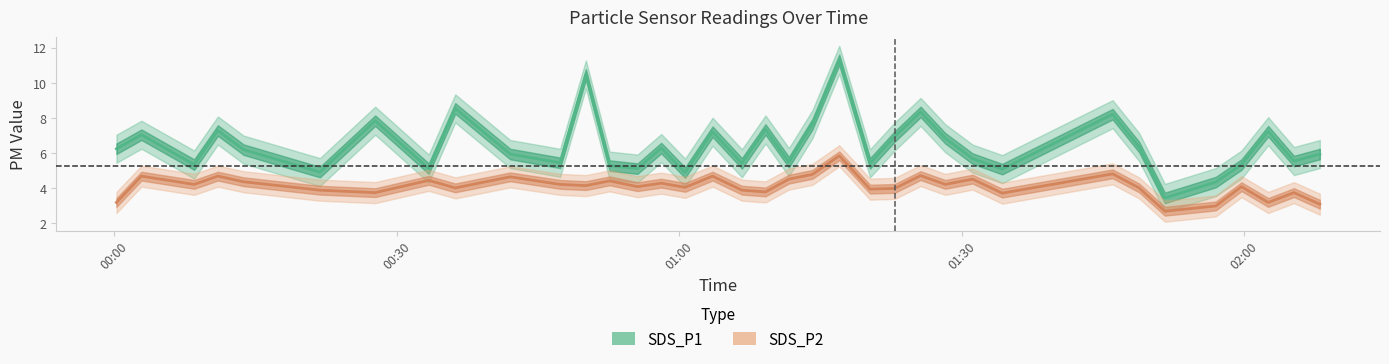

List the series in order of their peak value, highest first.

SDS_P1, SDS_P2